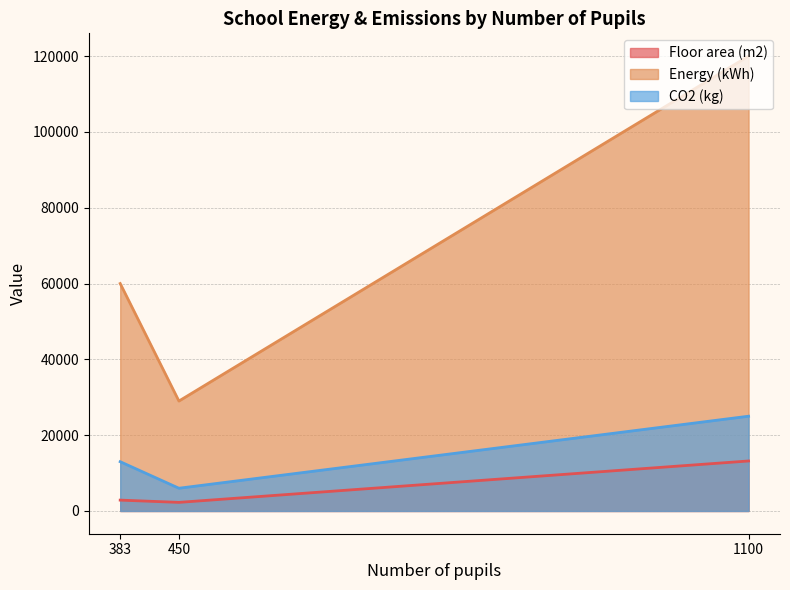

What is the sum of the Floor area (m2) values at 450 and 383?

5134